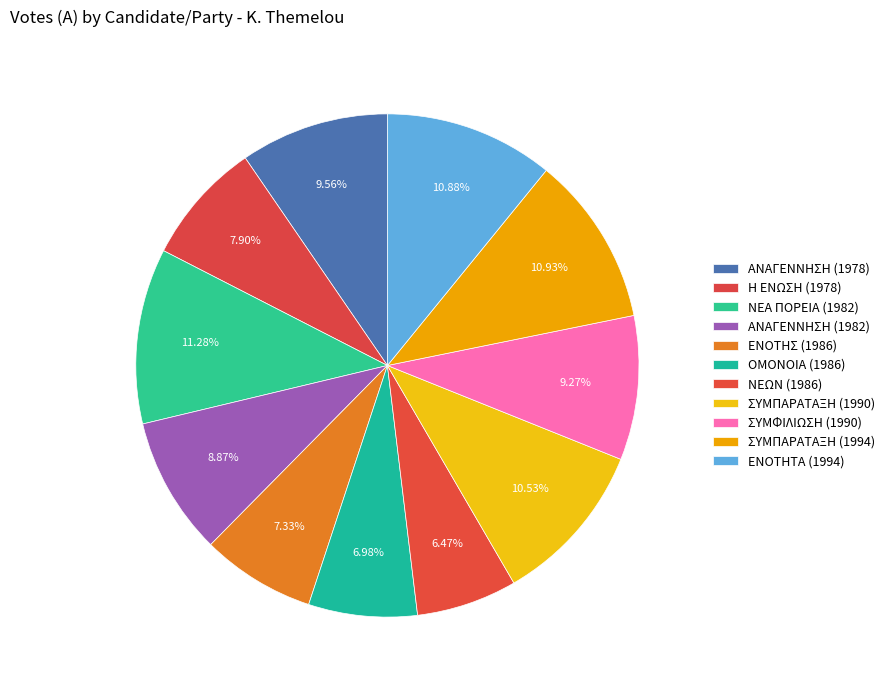

How many segments does this pie chart have?

11